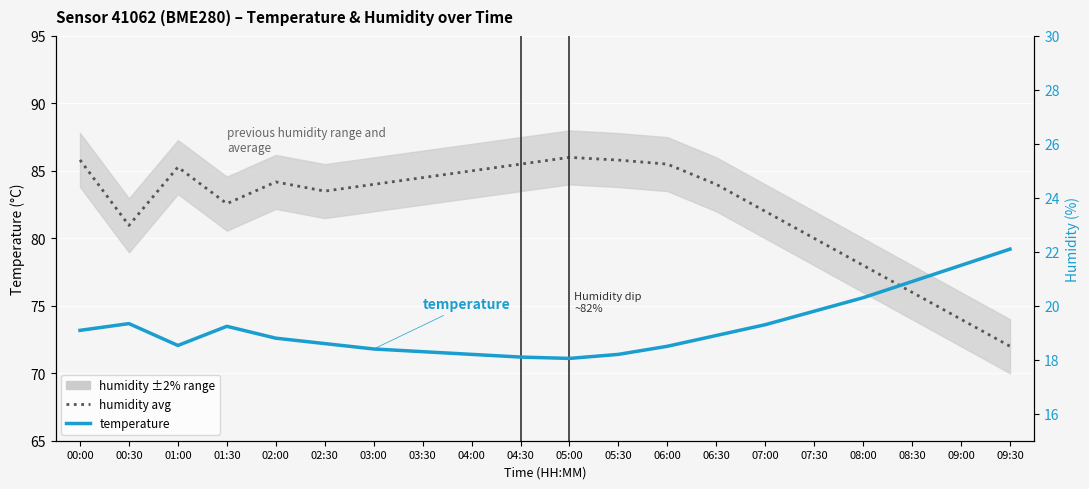

True or false: temperature has more than 1 interior local peaks.

True